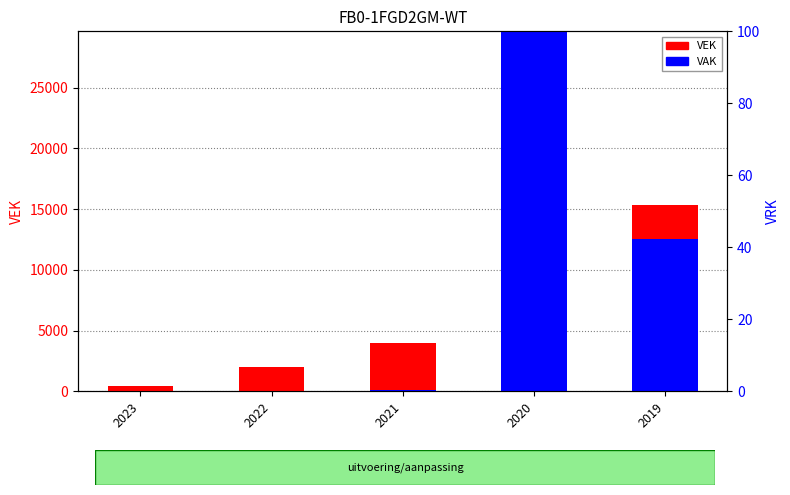

What is the difference between the highest and lowest values at 2020?

4515